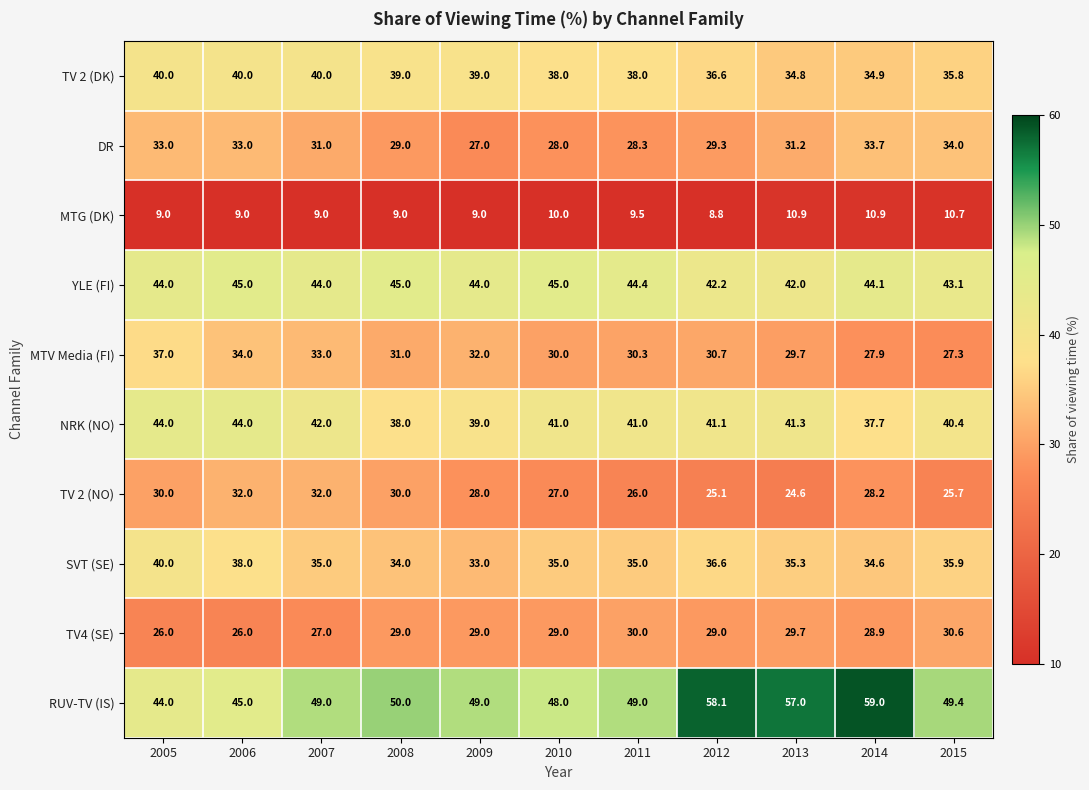

What is the difference between the maximum and minimum values in the DR series?

7.0